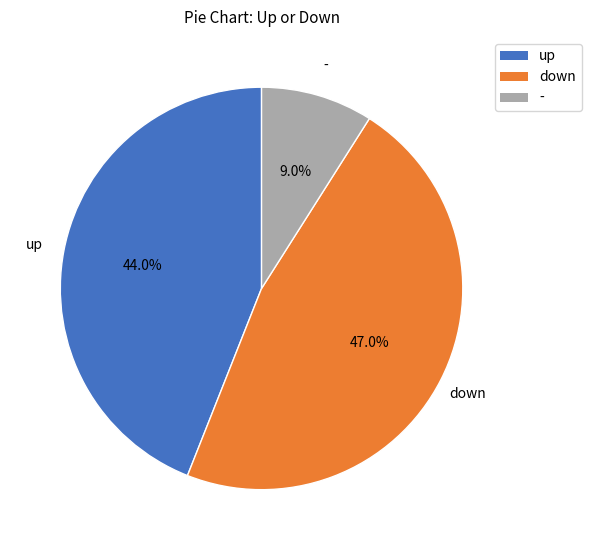

Does up represent more than half of the total?

No